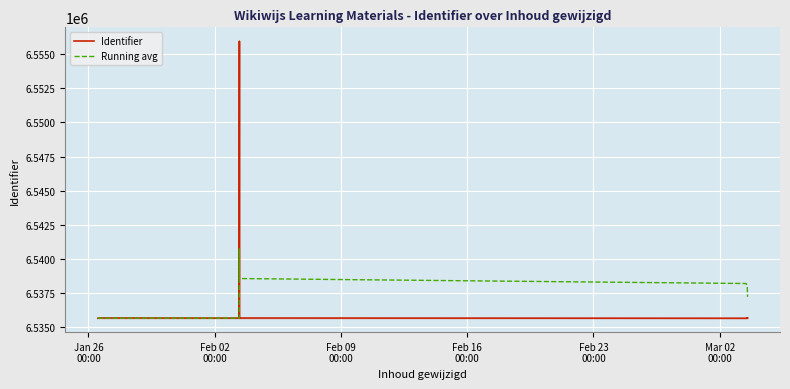

Reading left to right, list all the values displayed in this chart.

Identifier: 6535653.0	6535670.0	6535662.0	6555952.0	6535660.0	6535658.0	6535668.0	6535651.0	6535666.0	6535669.0	6535674.0	6535650.0	6535676.0
Running avg: 6535653.0	6535661.5	6535661.7	6540734.2	6539719.4	6539042.5	6538560.4	6538196.8	6537915.6	6537690.9	6537507.5	6537352.8	6537223.8